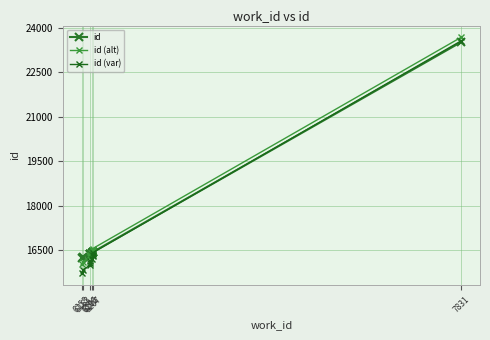

Where do id and id (var) first cross each other?

6207 and 7831